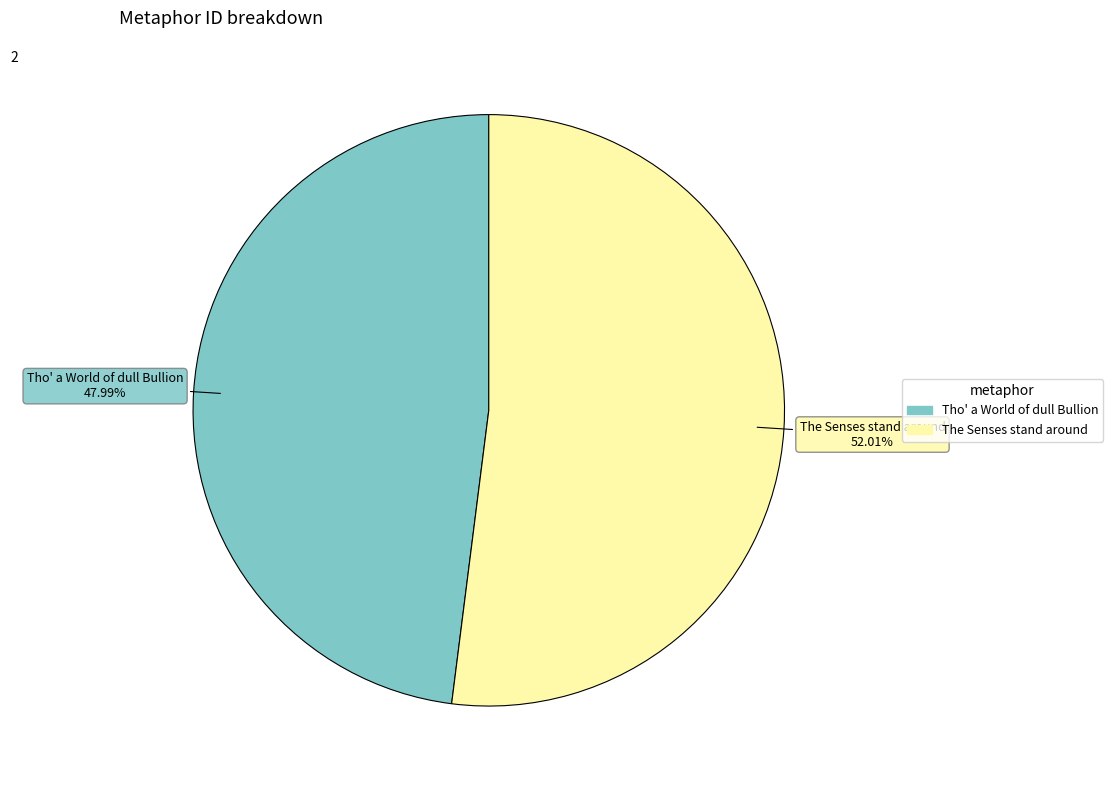

What is the ratio of the value at Tho' a World of dull Bullion to the value at The Senses stand around?

0.9